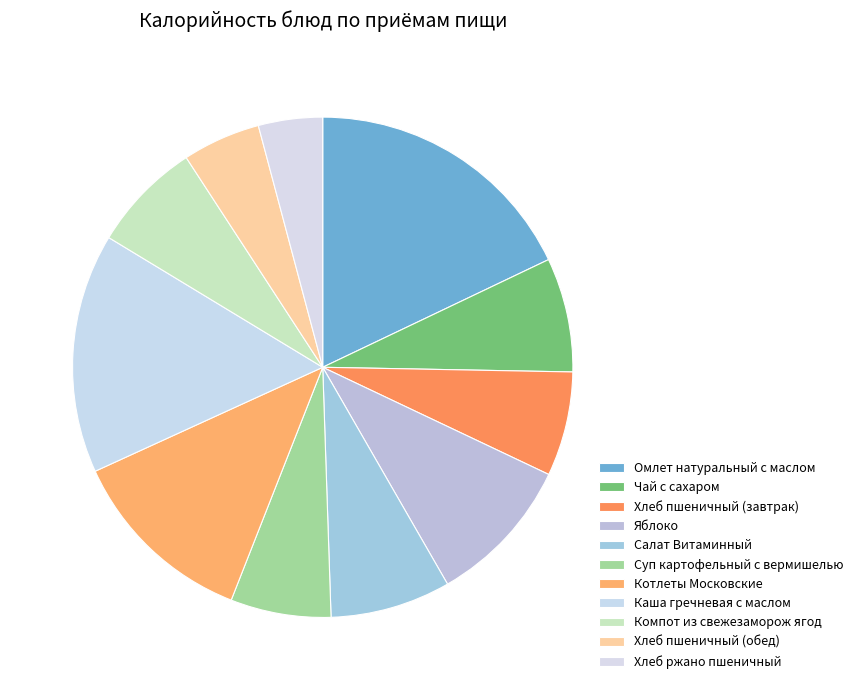

The Суп картофельный с вермишелью slice represents 1% of the pie. True or false?

False